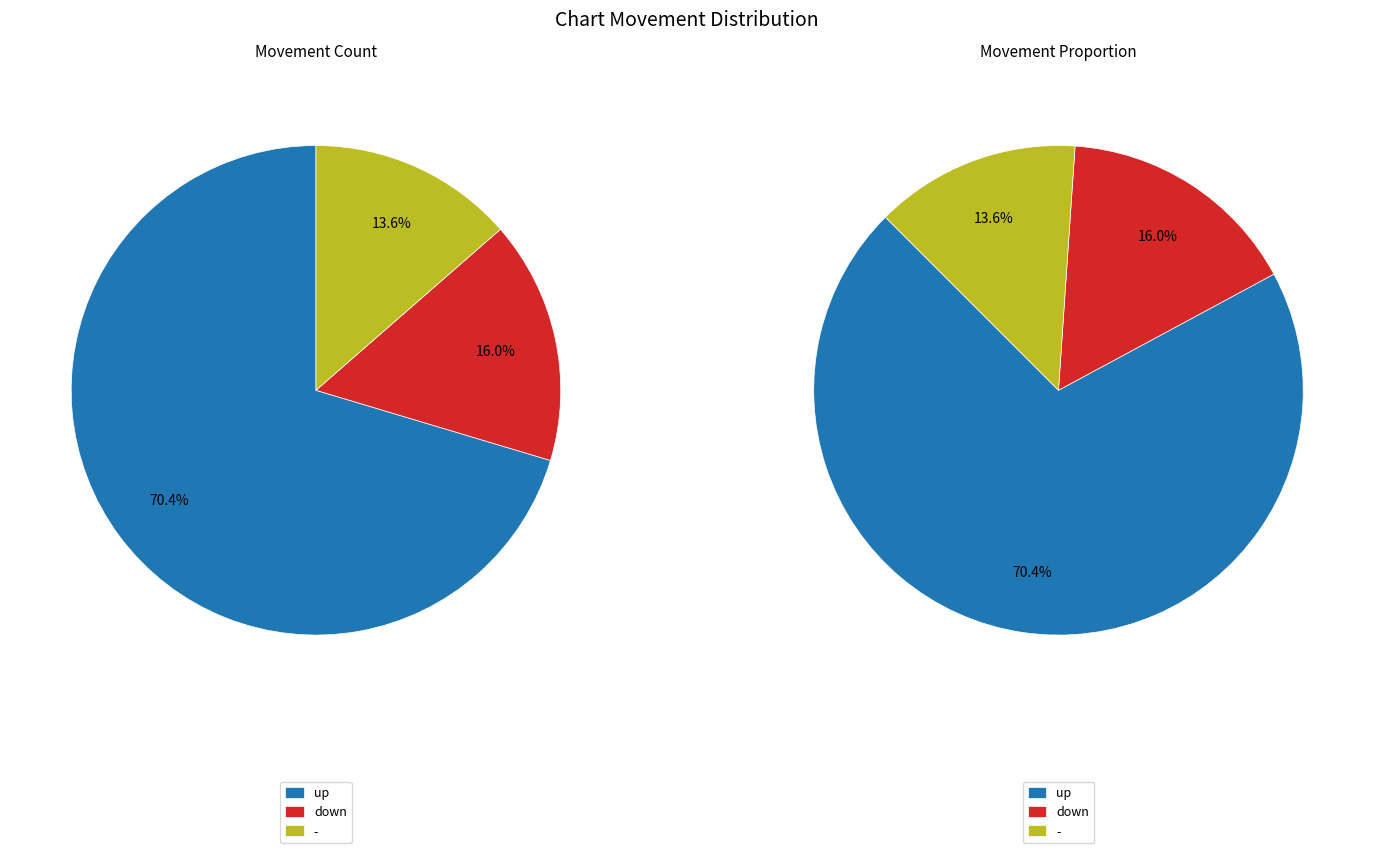

To the nearest percent, what is the average slice percentage?

33%